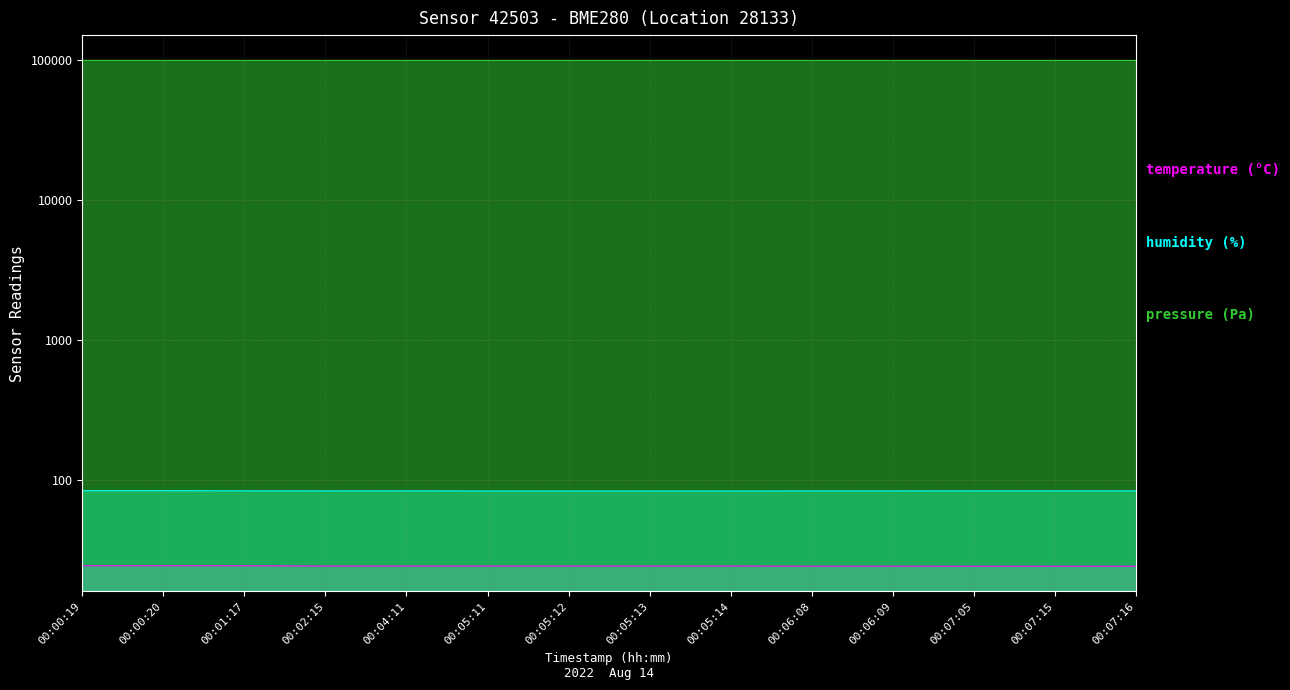

True or false: humidity has more than 2 interior local peaks.

False